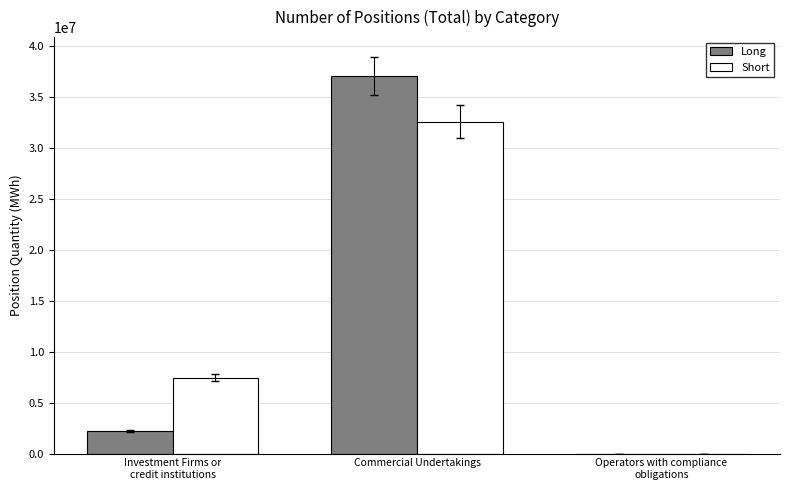

What is the maximum value shown in the chart?

37071858